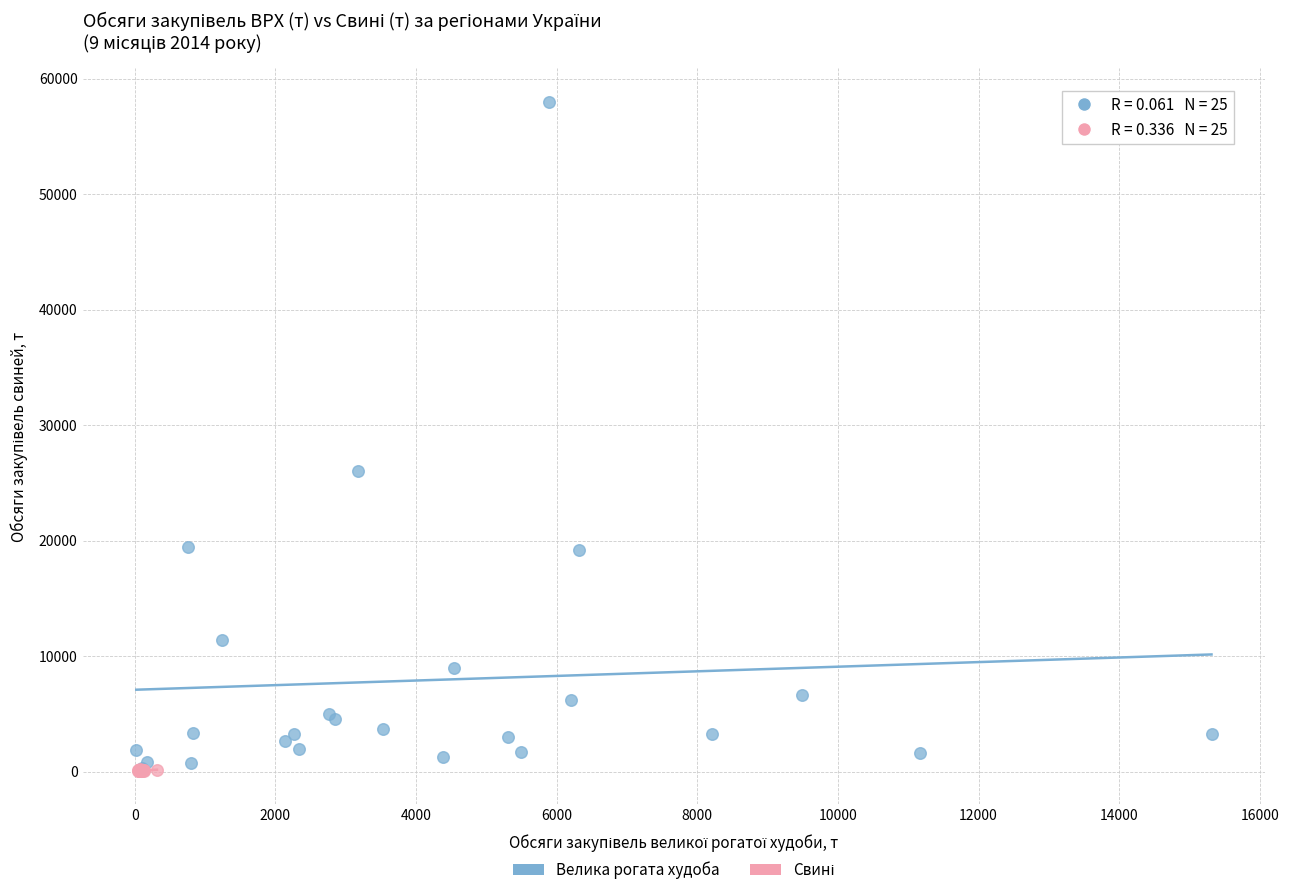

Which series has the widest spread of Y values?

Велика рогата худоба